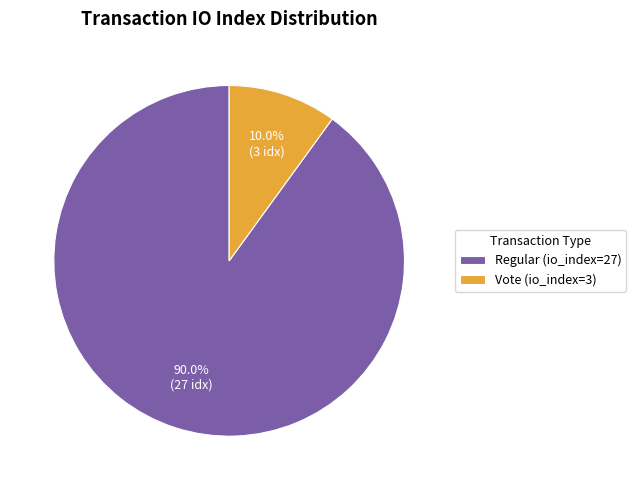

To the nearest percent, what portion does Vote (io_index=3) represent?

10%